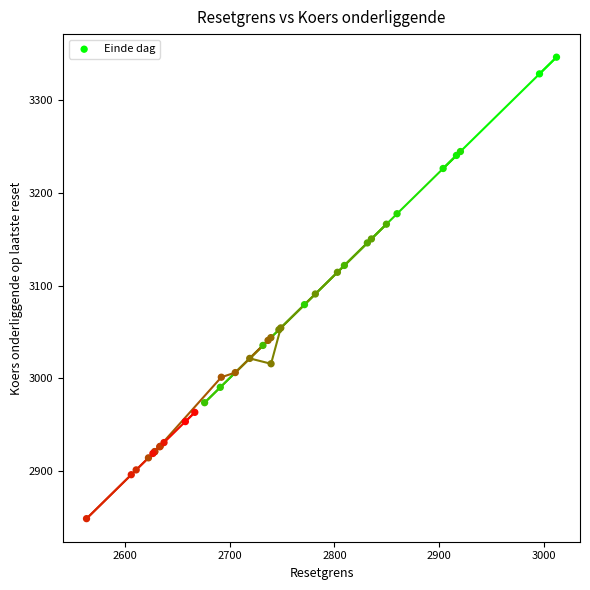

What Y value in the scatter plot is closest to 3097?

3090.9